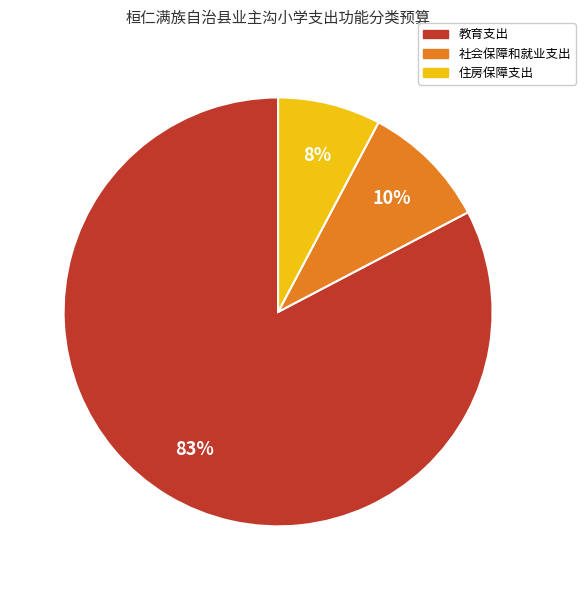

Which category has the biggest portion of the pie?

教育支出